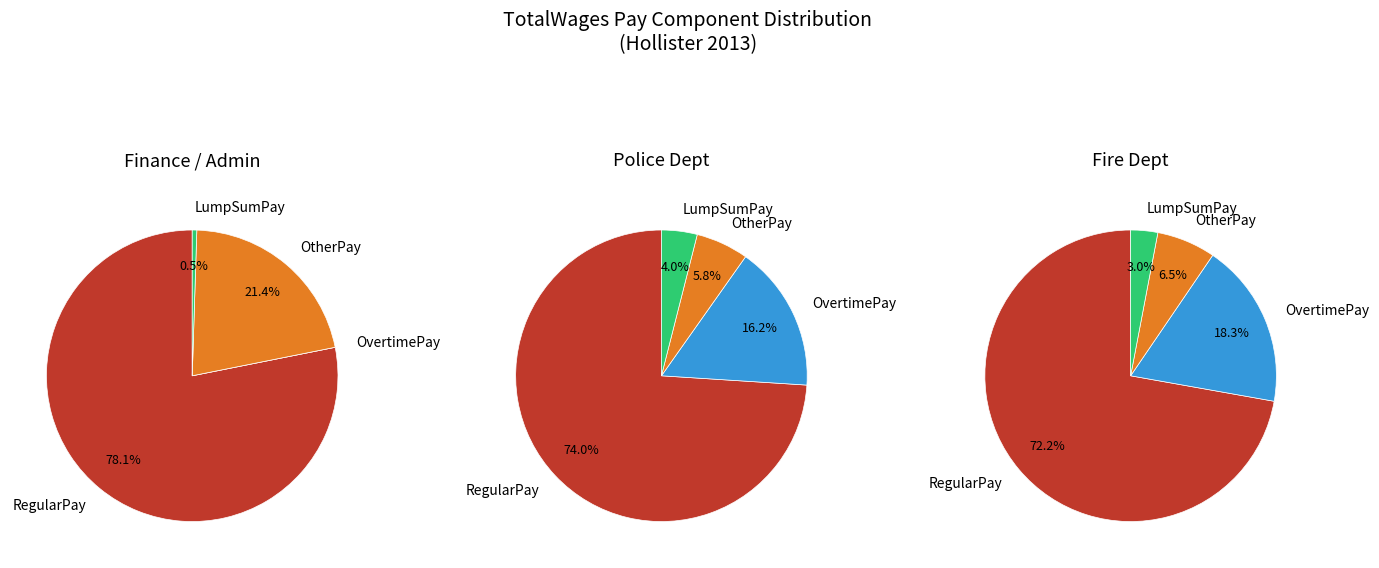

Is it true that 34 is 1% of the pie?

False